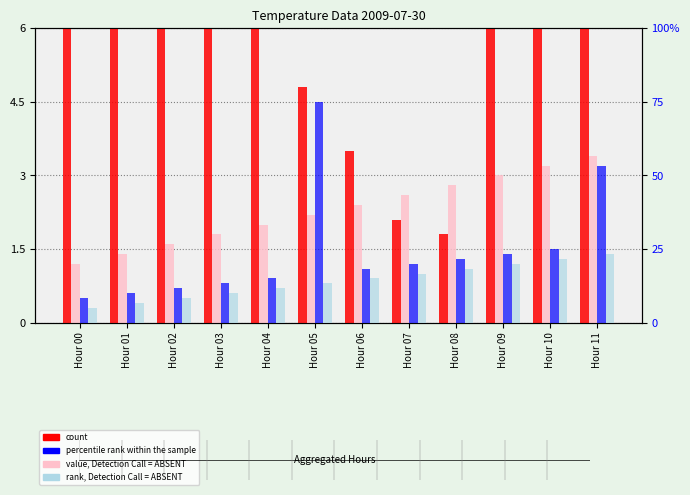

At which label does percentile rank within the sample reach its minimum?

Hour 00